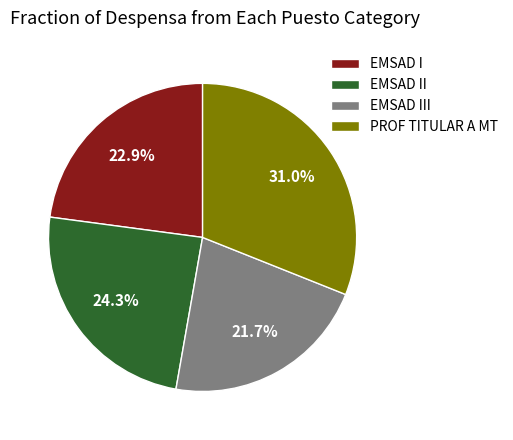

Rank the categories by value from highest to lowest.

PROF TITULAR A MT, EMSAD II, EMSAD I, EMSAD III